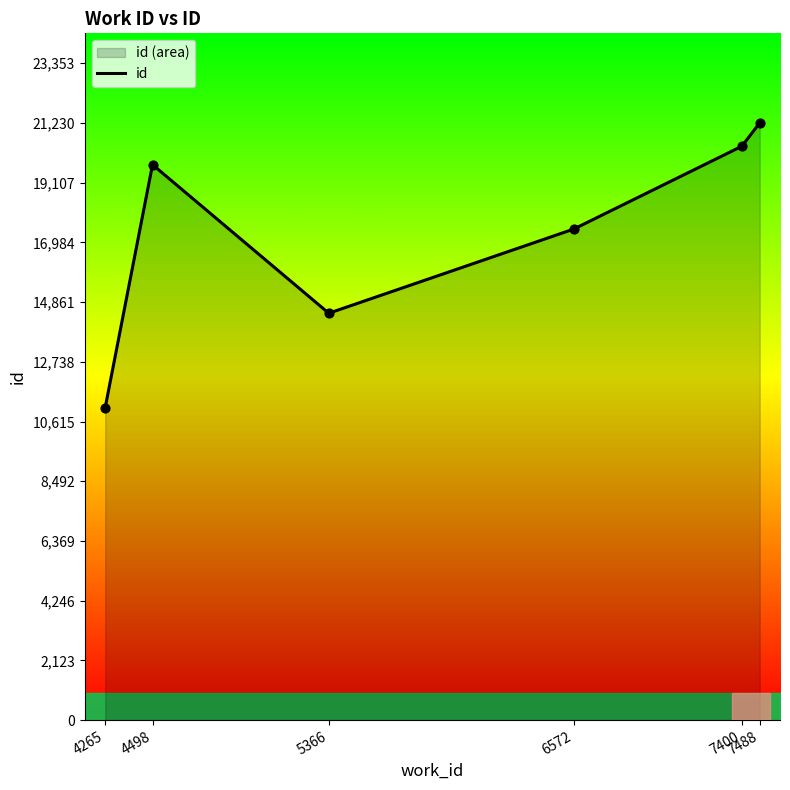

Which has a higher value, 6572 or 5366?

6572